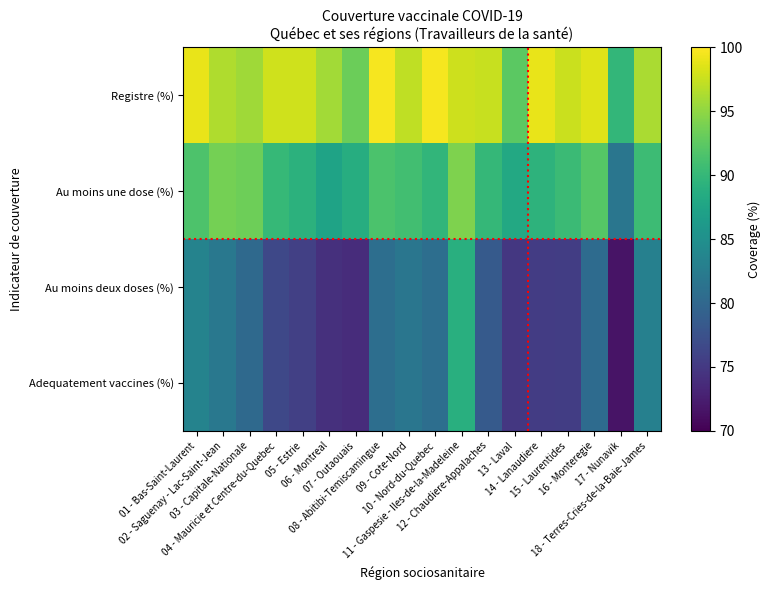

Count the number of data series in this chart.

4